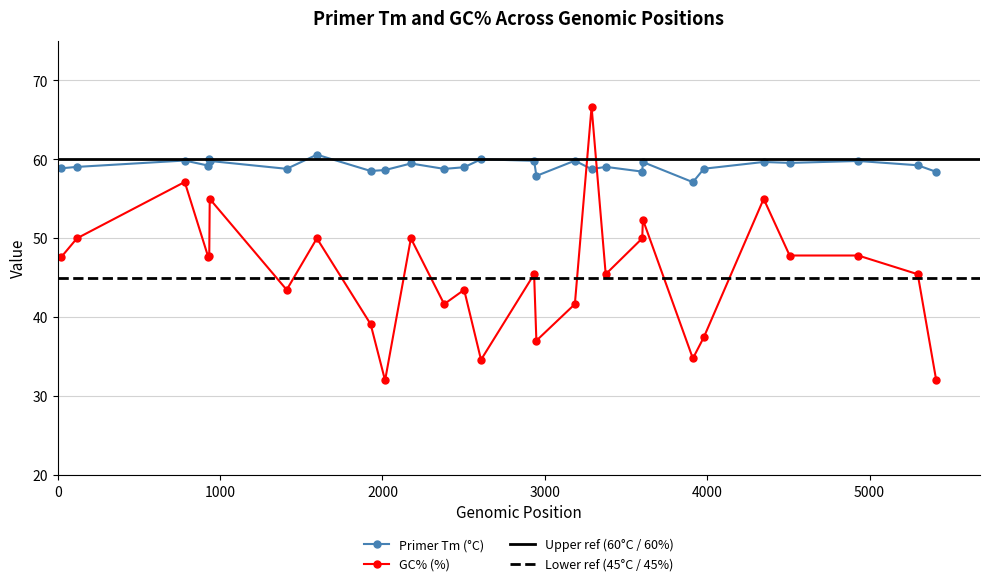

True or false: TM and GC_PERCENT intersect in this chart.

True